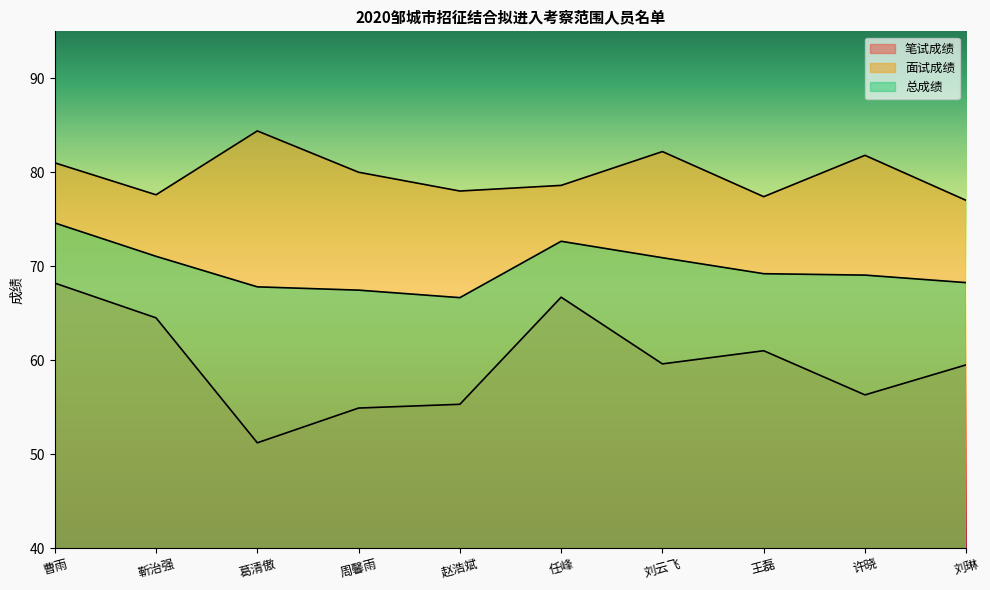

What is the lowest value of the 面试成绩 series?

77.0